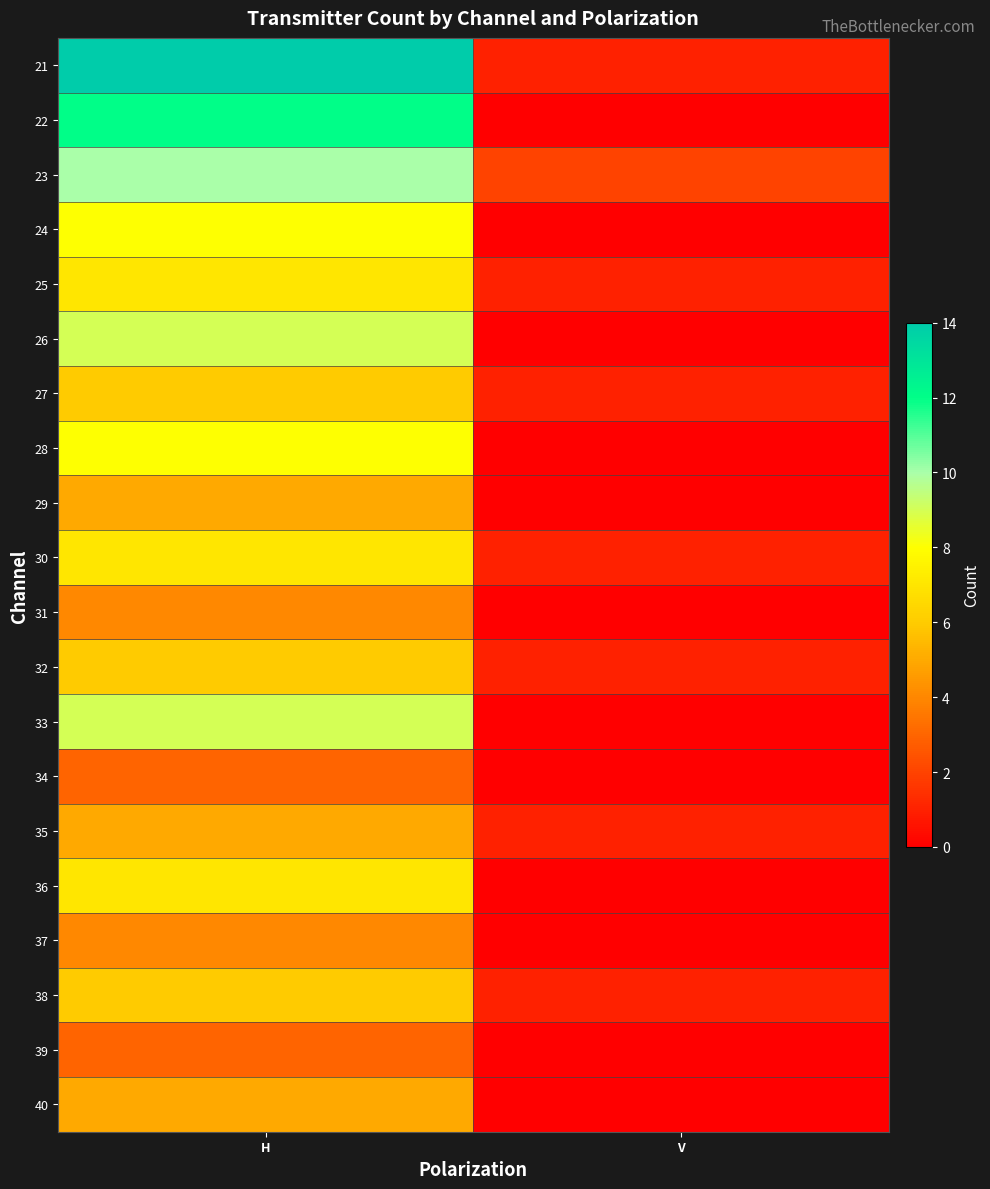

At which category is the sum across all series the highest?

H